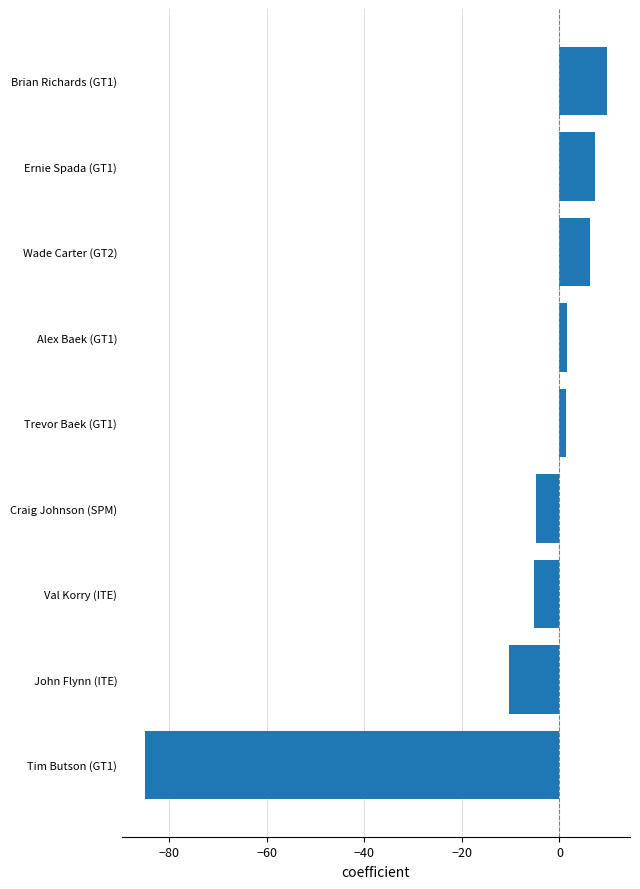

What is the difference between the maximum and minimum values?

94.7